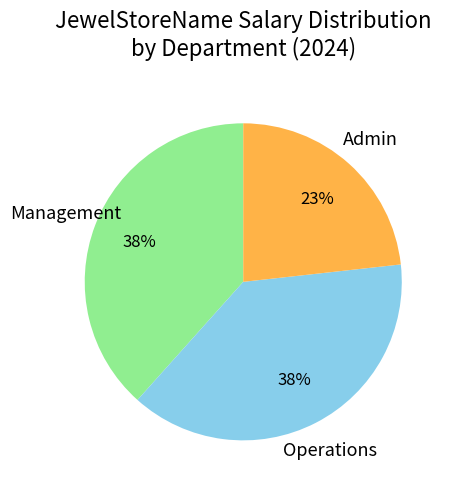

To the nearest percent, what is the average slice percentage?

33%